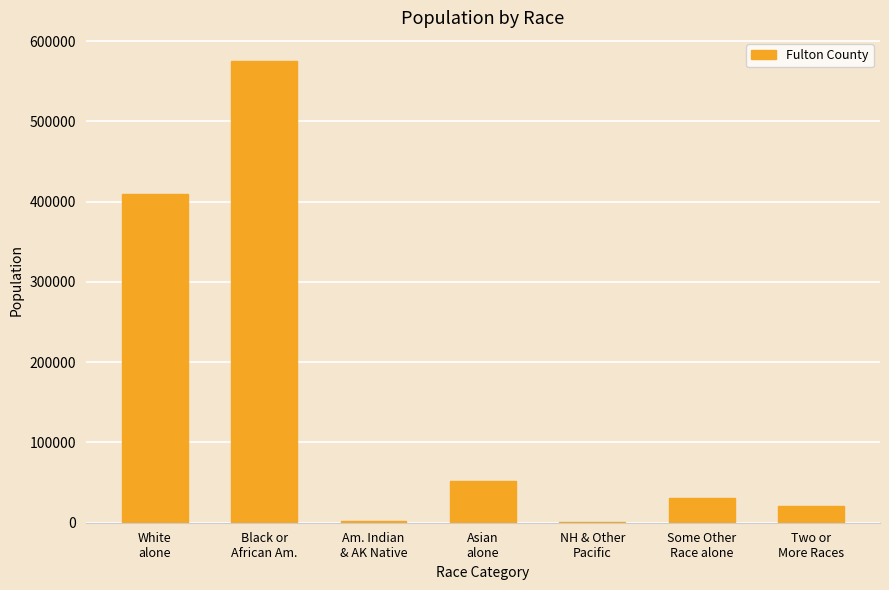

Which has a higher value, Asian
alone or NH & Other
Pacific?

Asian
alone